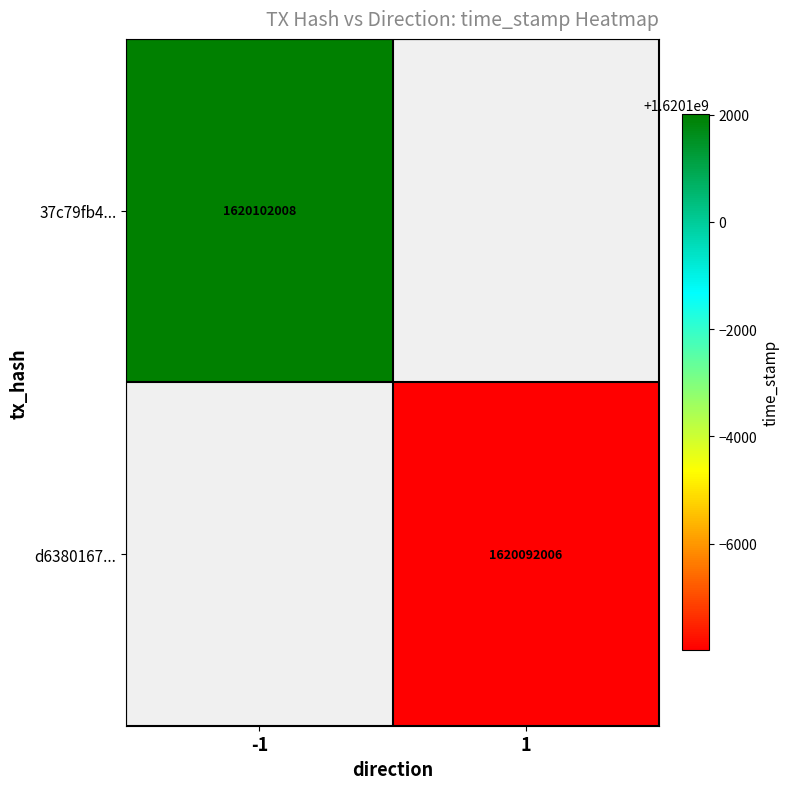

The d6380167... series shows 1620092006 at 1. True or false?

True